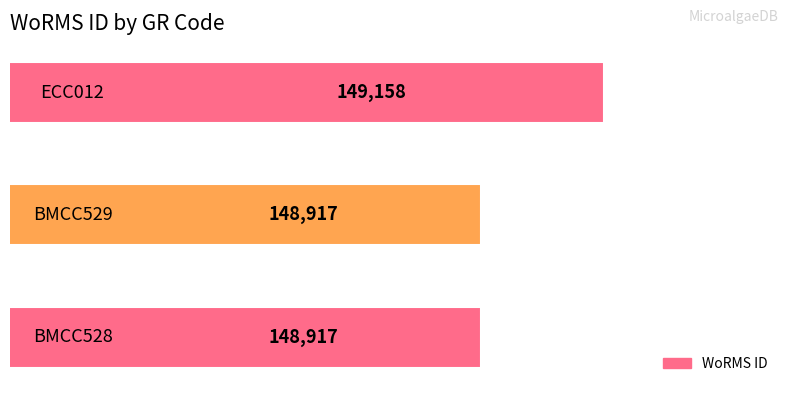

How many values are between 148917 and 149158?

3